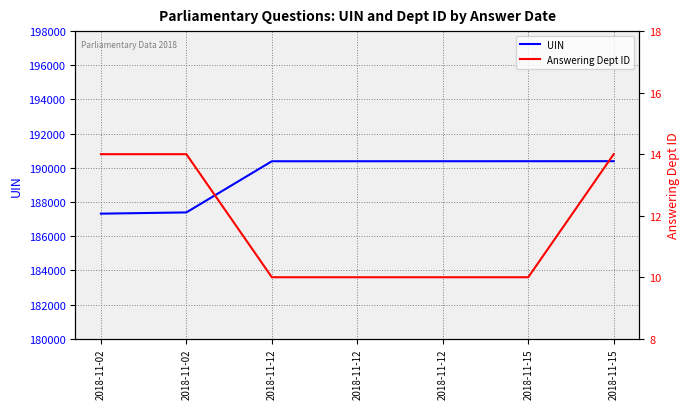

How many data points does each series have?

7